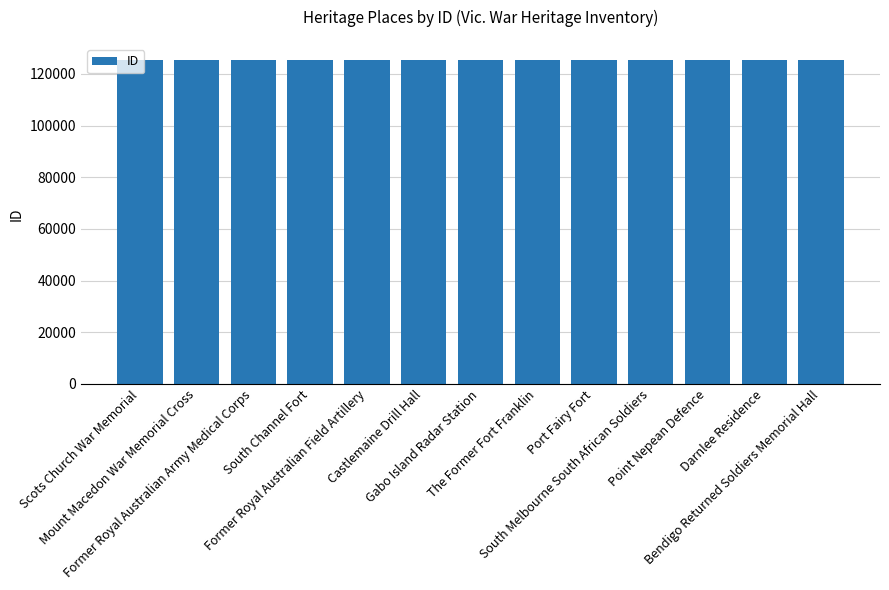

What is the average value?

125258